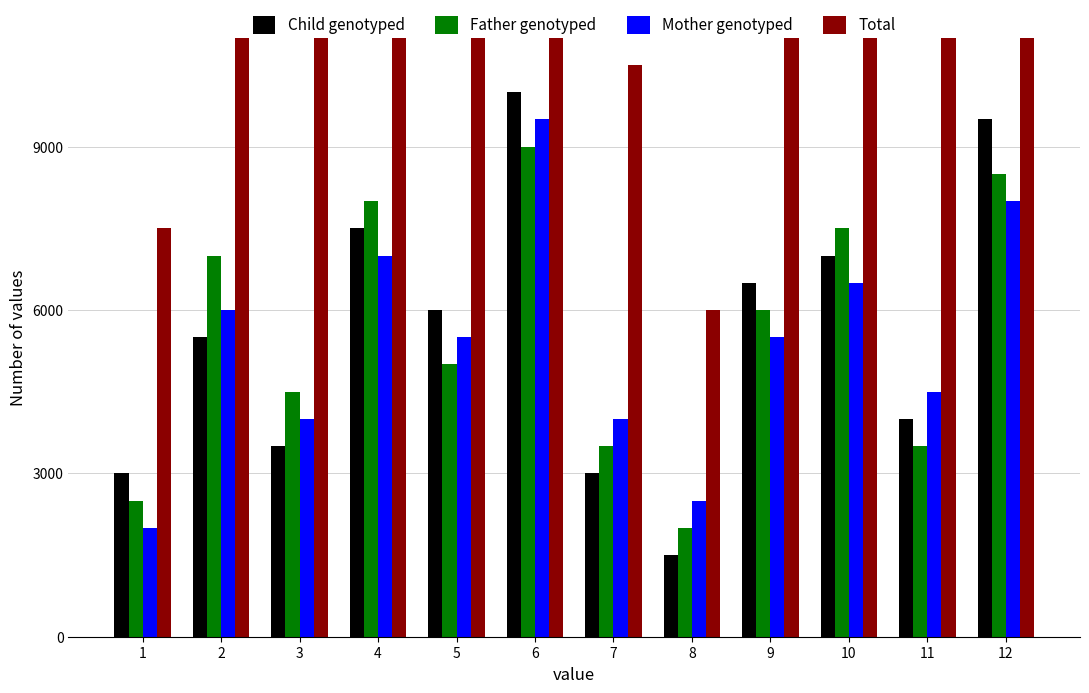

The value of Child genotyped at 2 is 8235. True or false?

False